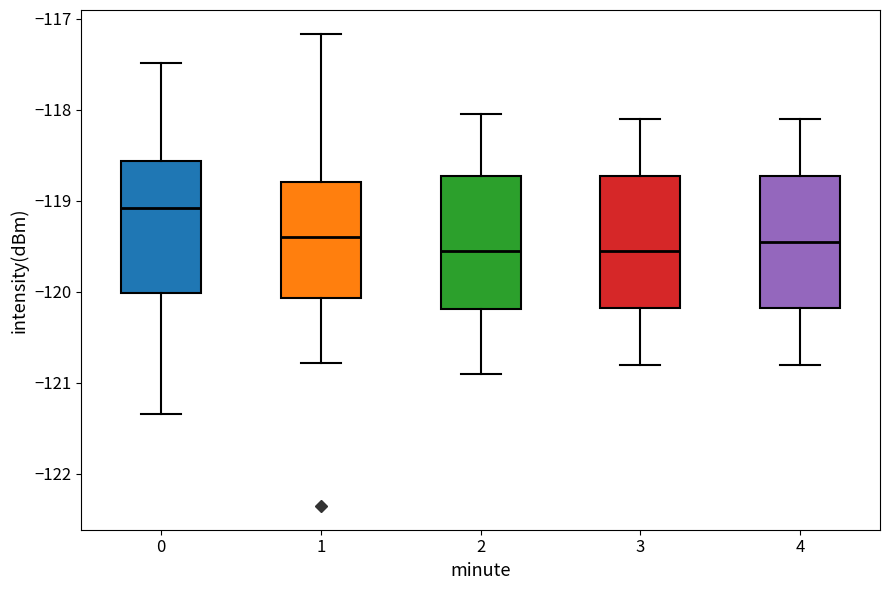

Where does the lower whisker of the box at x = 4 end on the y-axis? The values are not printed on the chart, so give them approximately, as read against the axis.

-120.8